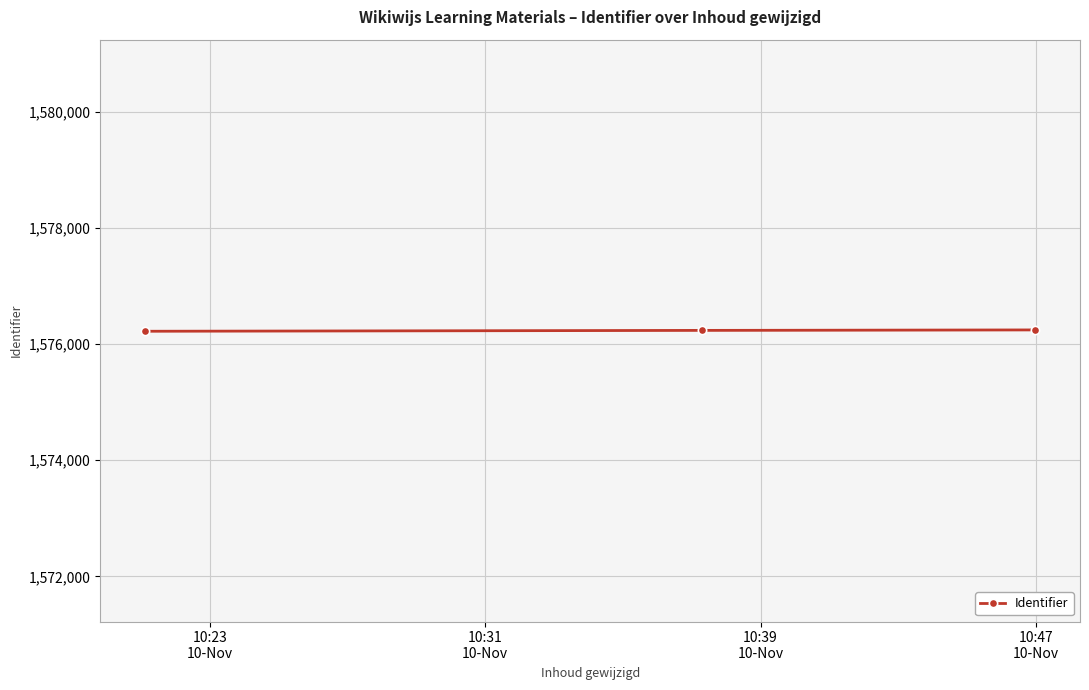

Count the number of data series in this chart.

1